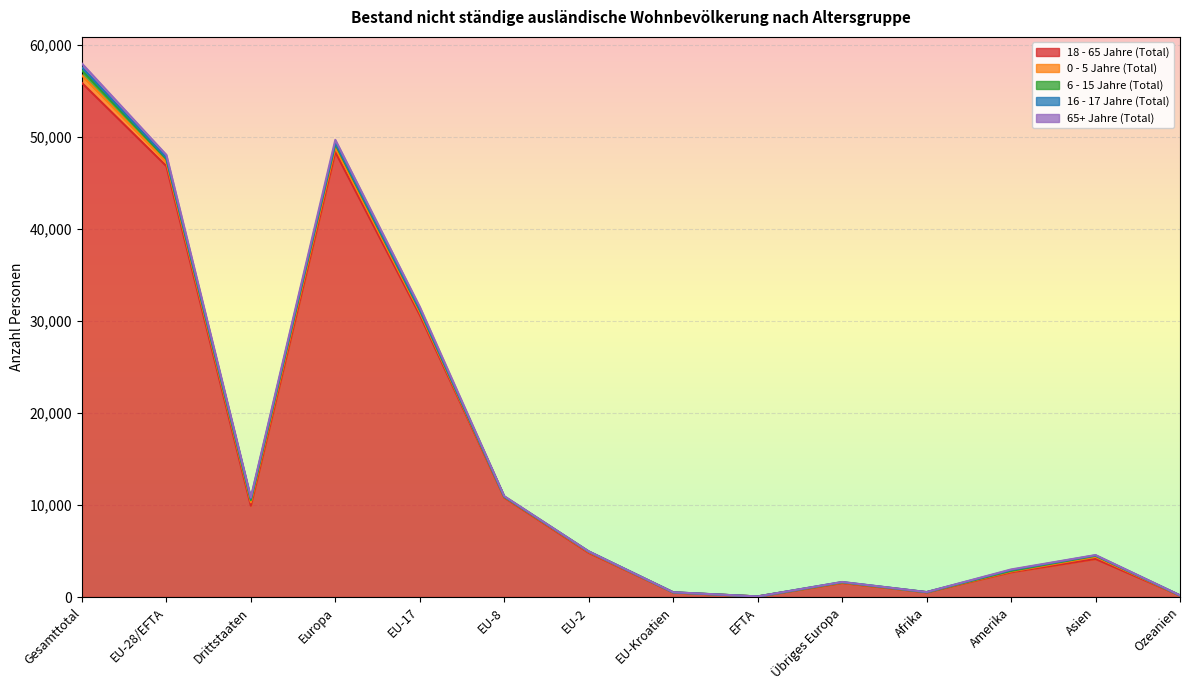

True or false: 65+ Jahre (Total) and 6 - 15 Jahre (Total) intersect in this chart.

True